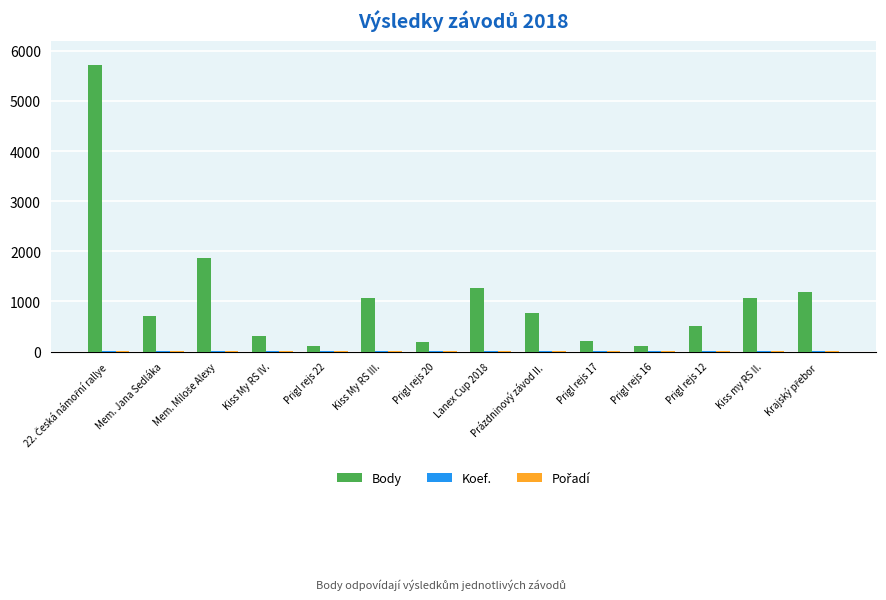

What is the maximum value shown in the chart?

5720